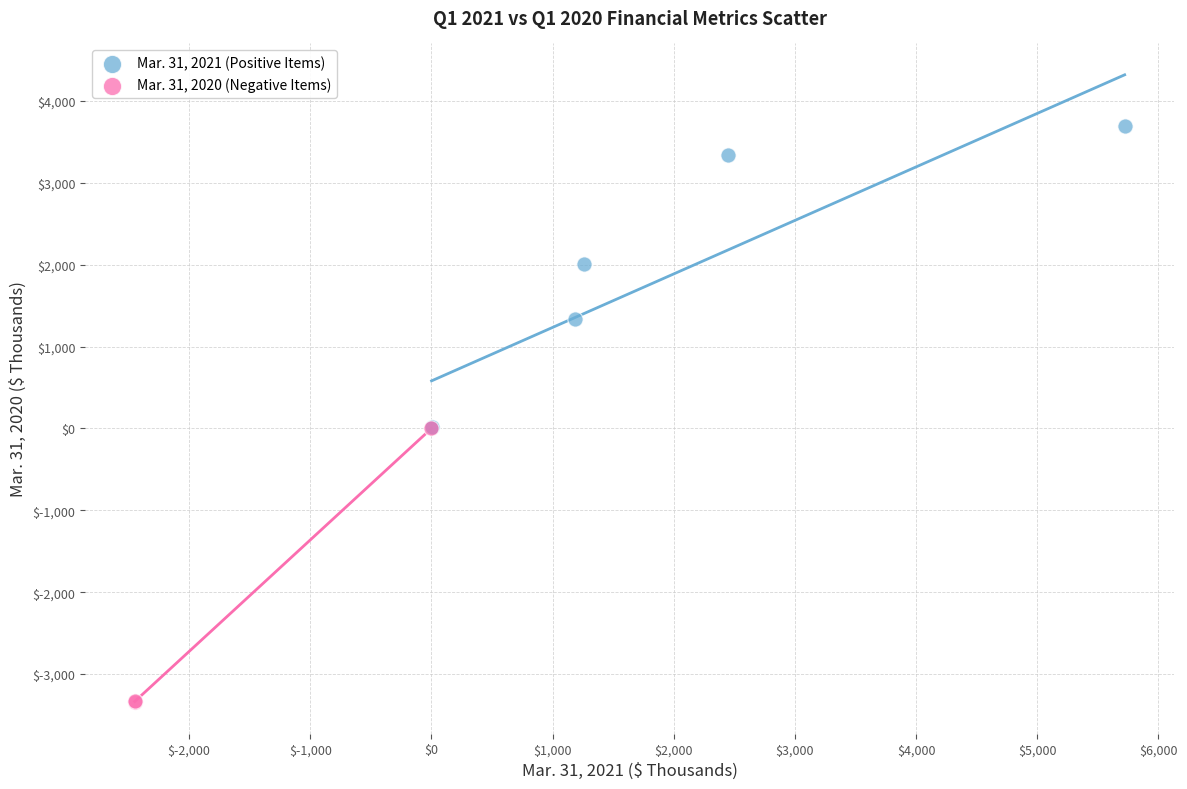

What are all the series names shown in the legend?

Mar. 31, 2021 (Positive Items), Mar. 31, 2020 (Negative Items)